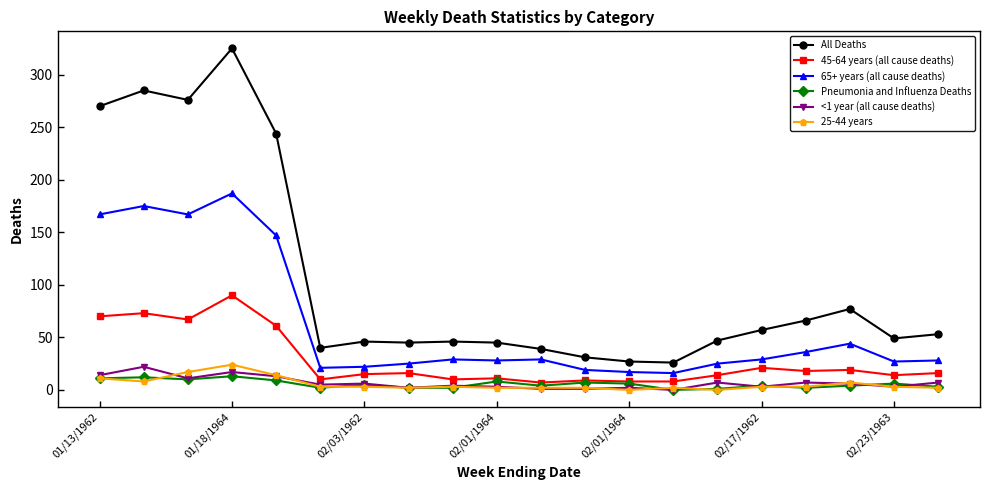

What is the maximum value shown in the chart?

325